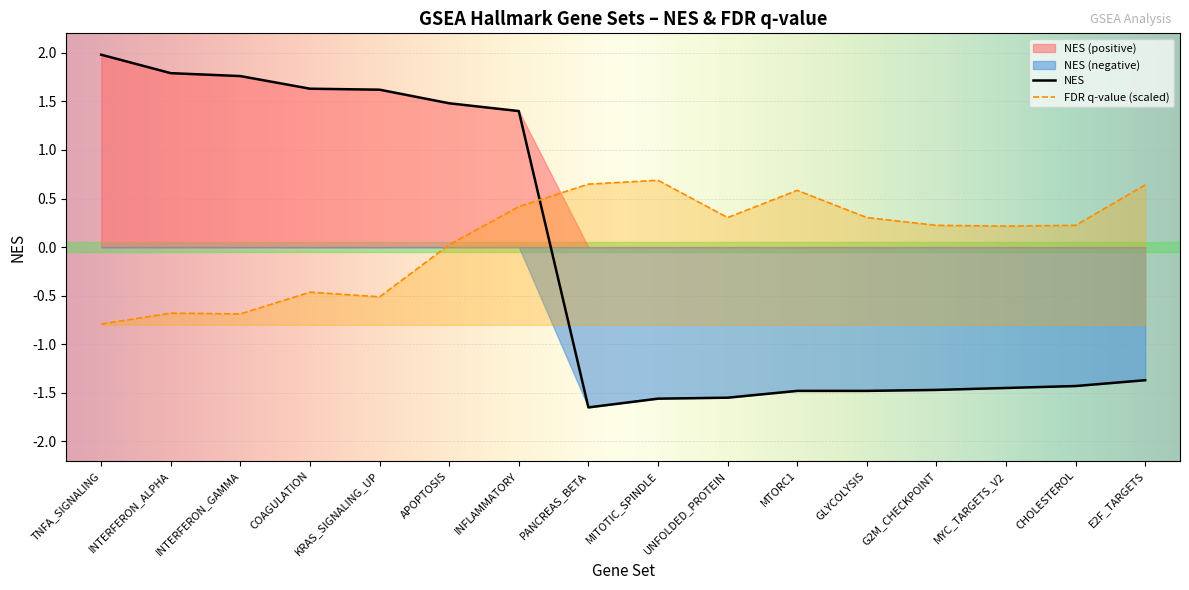

The value of FDR q-value at INFLAMMATORY is 0.4. True or false?

True